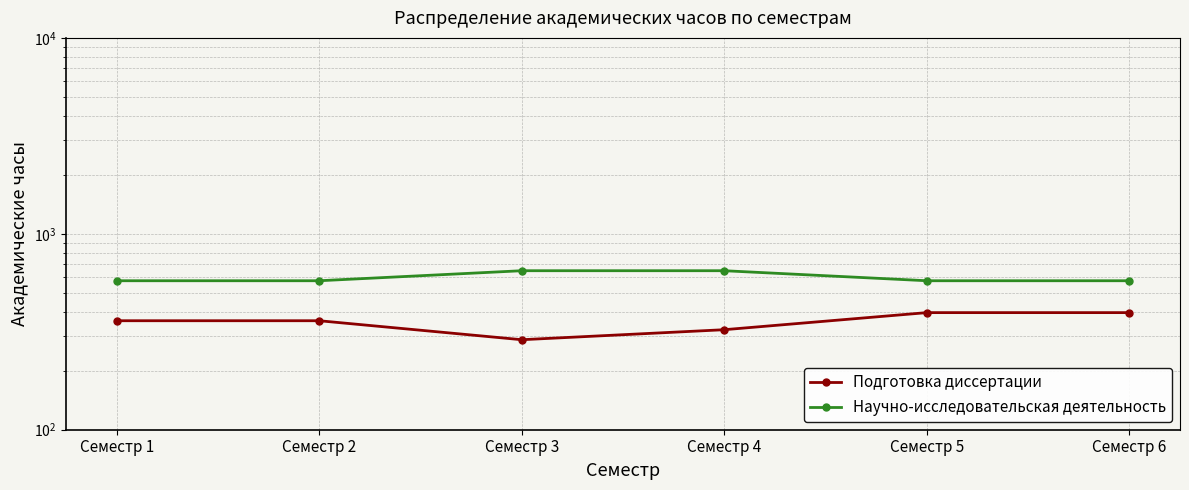

True or false: Подготовка диссертации and Научно-исследовательская деятельность cross at least once.

False